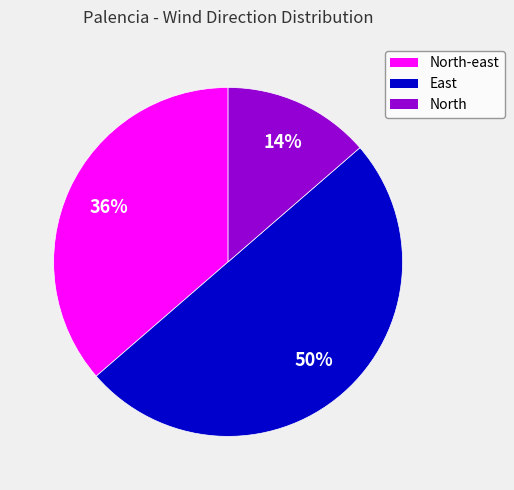

To the nearest percent, what is the combined percentage of North and East?

64%